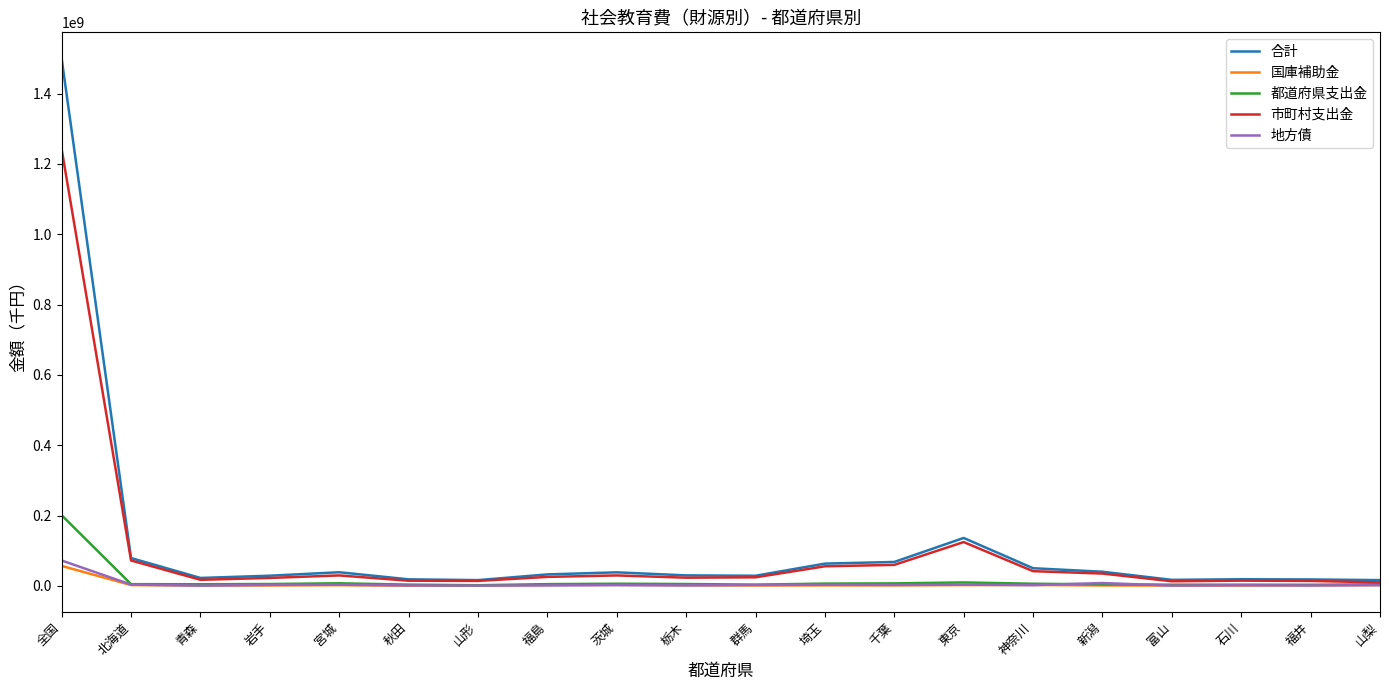

Is the value of 合計 at 神奈川 greater than the value of 都道府県支出金 at 群馬?

Yes